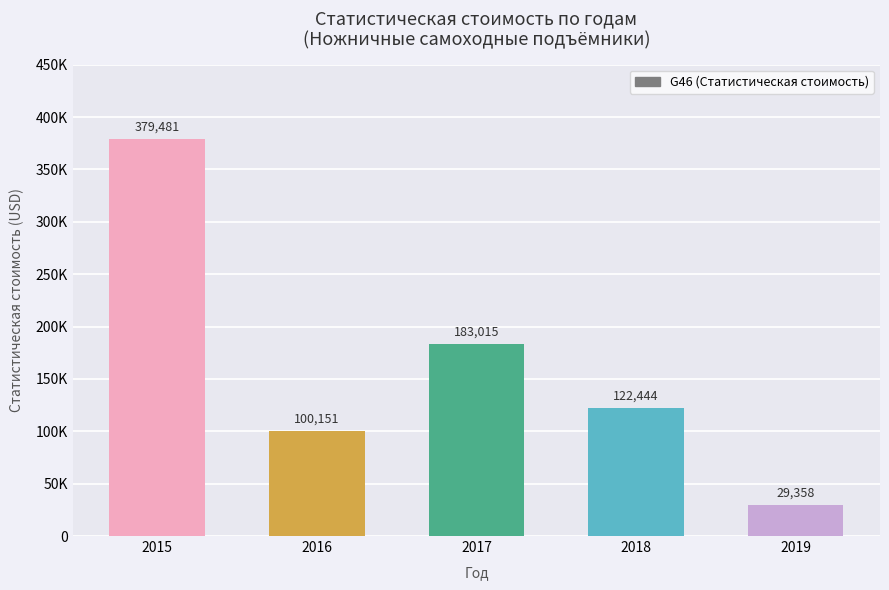

The value at 2016 is 22938. True or false?

False